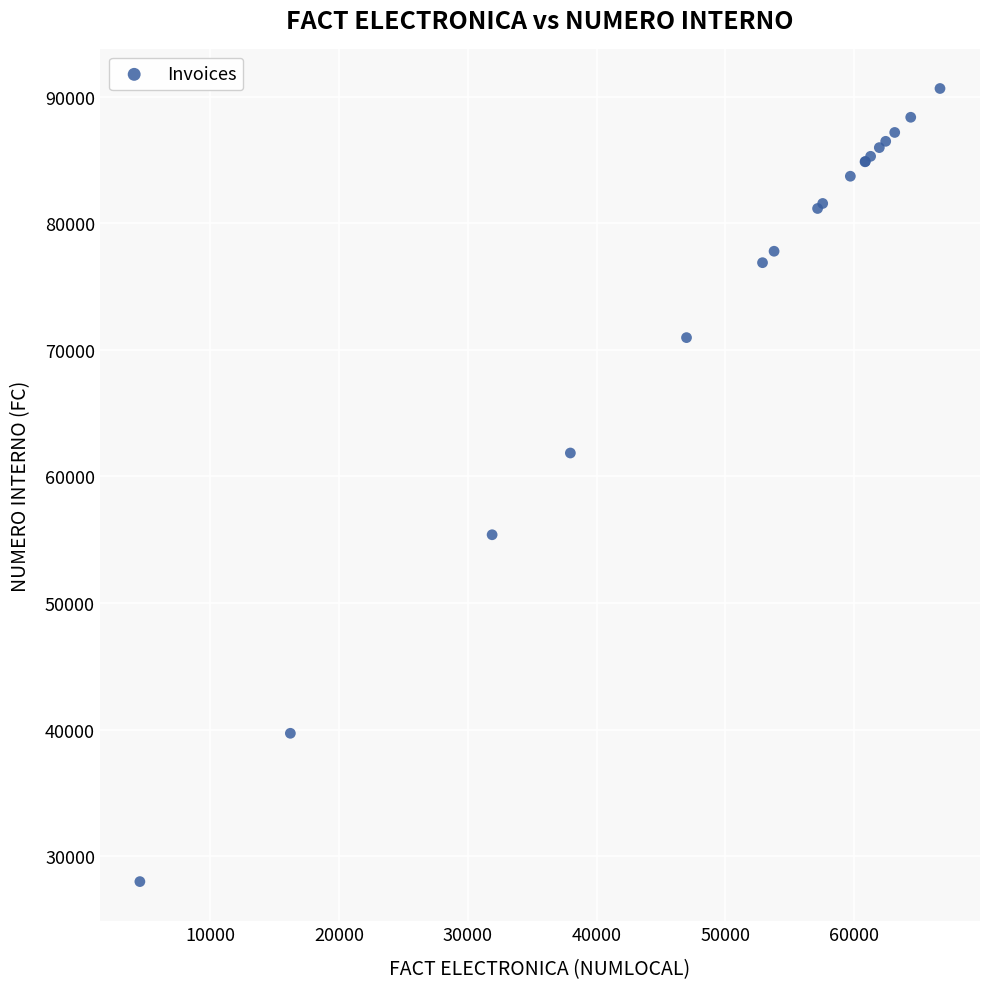

What Y value in the scatter plot is closest to 59321?

61852